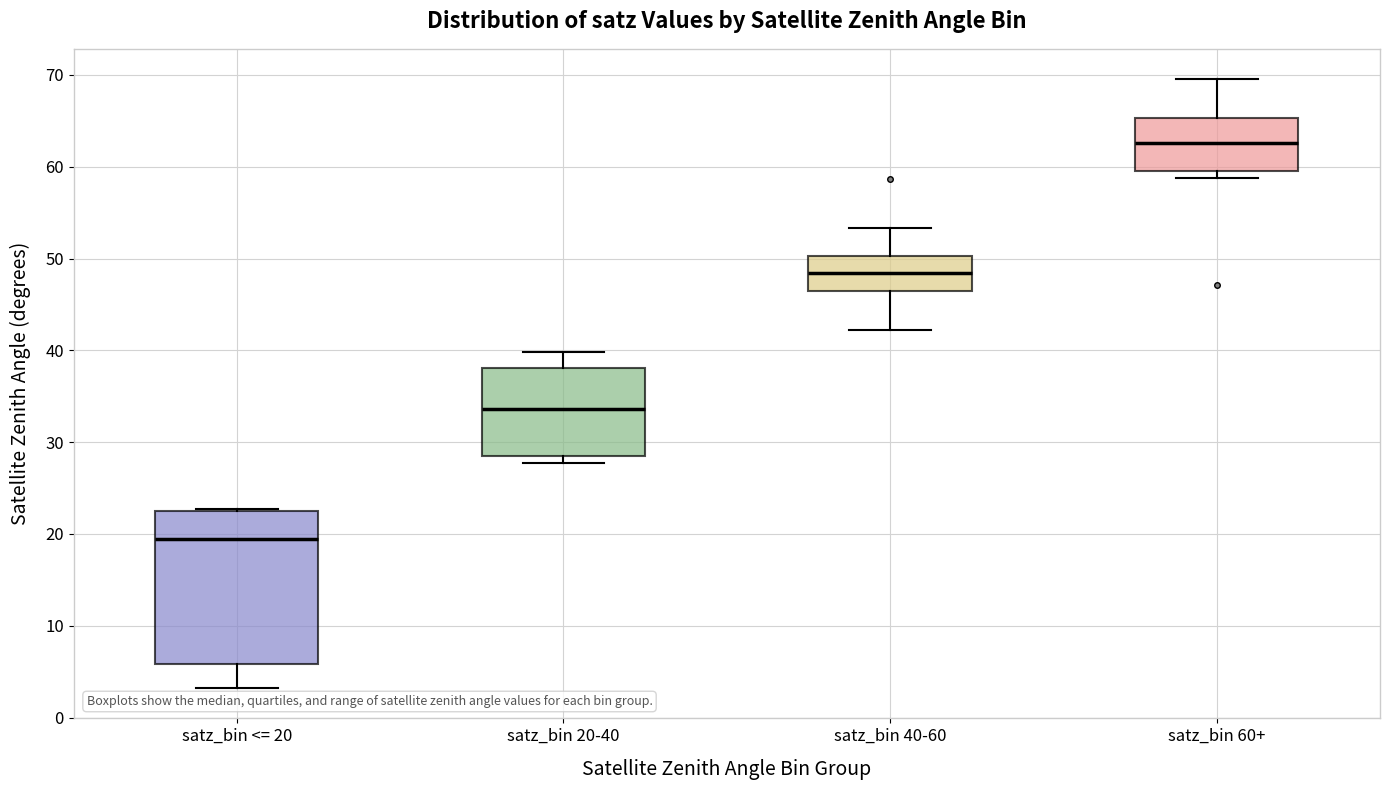

Comparing the boxes themselves (not the whiskers), which one is the tallest?

satz_bin <= 20